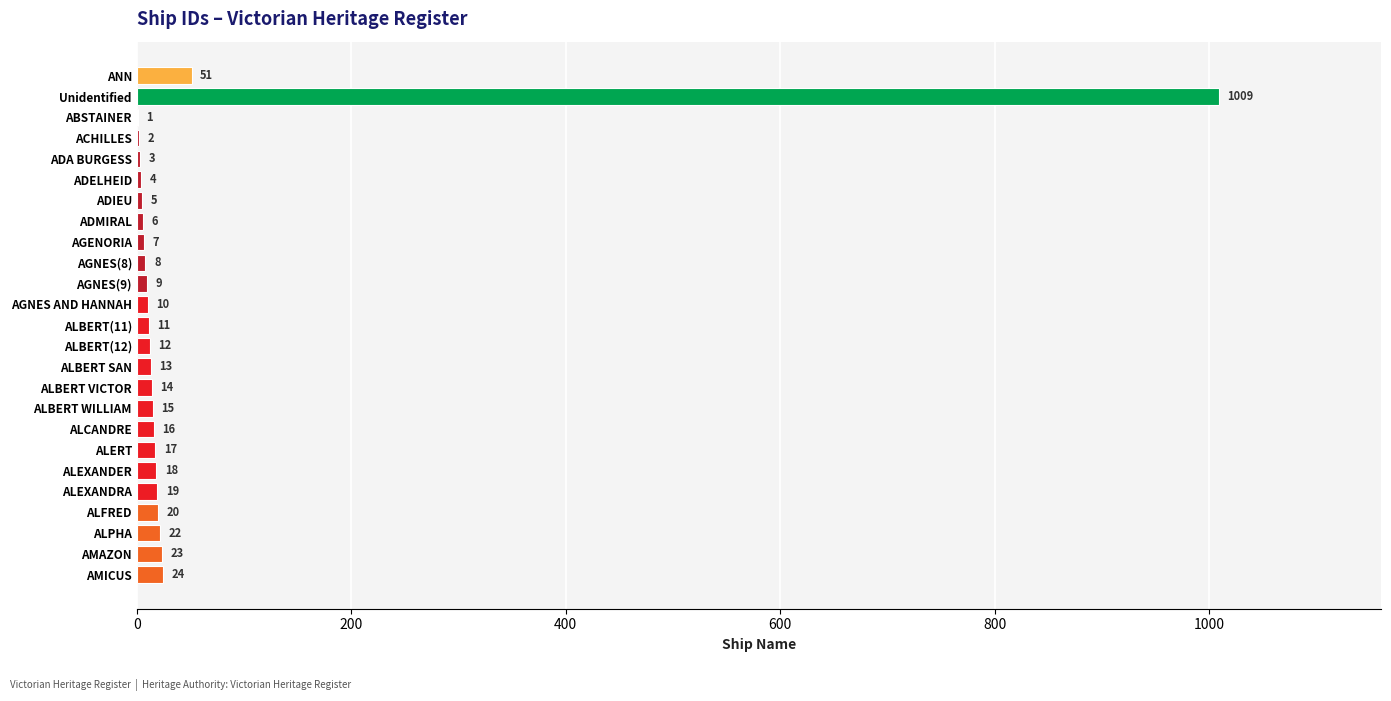

Between AMAZON and ALEXANDER, which is larger?

AMAZON